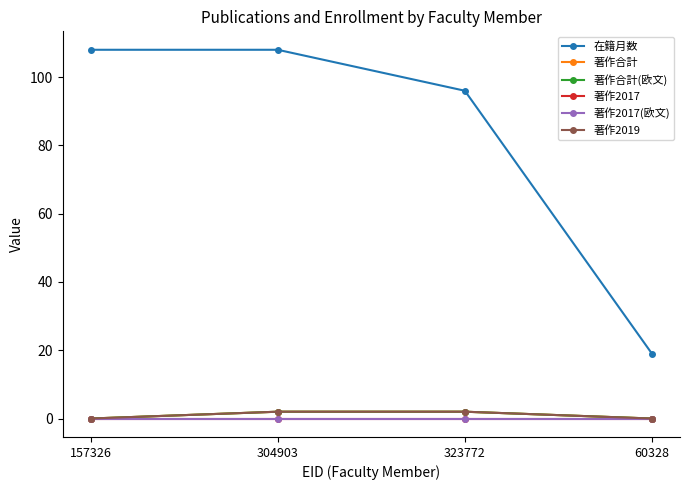

What is the label of the 3rd point from the left?

323772